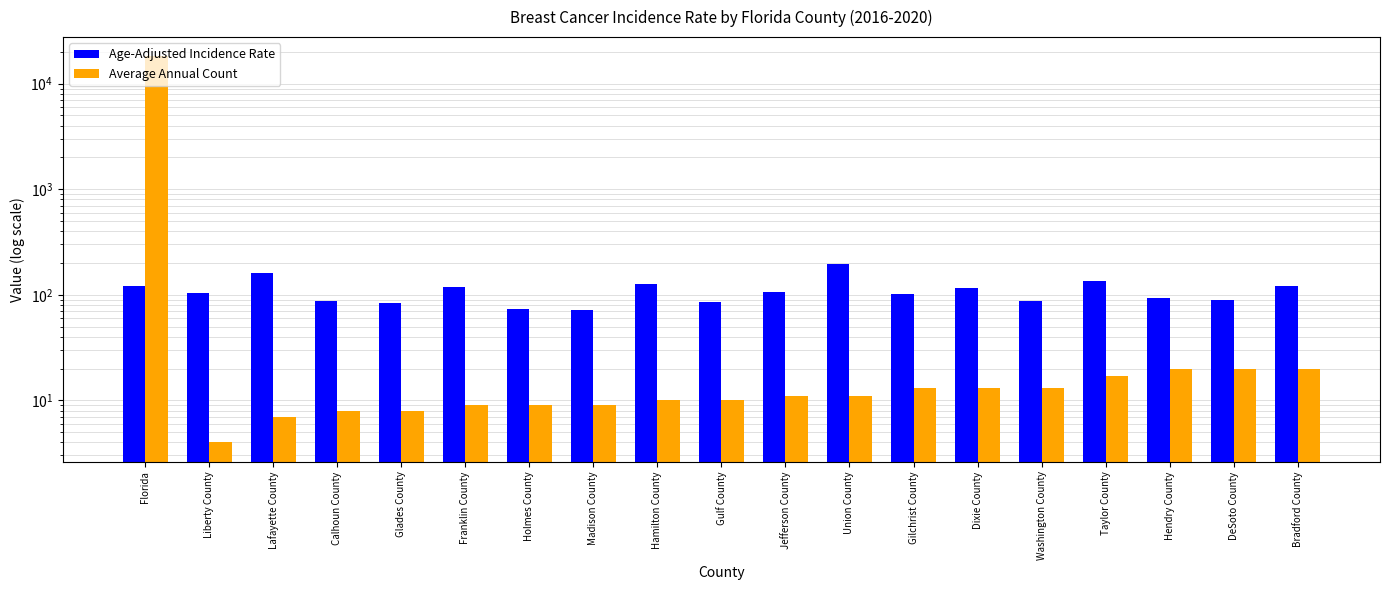

Where is Average Annual Count nearest to the value 9073?

Hendry County